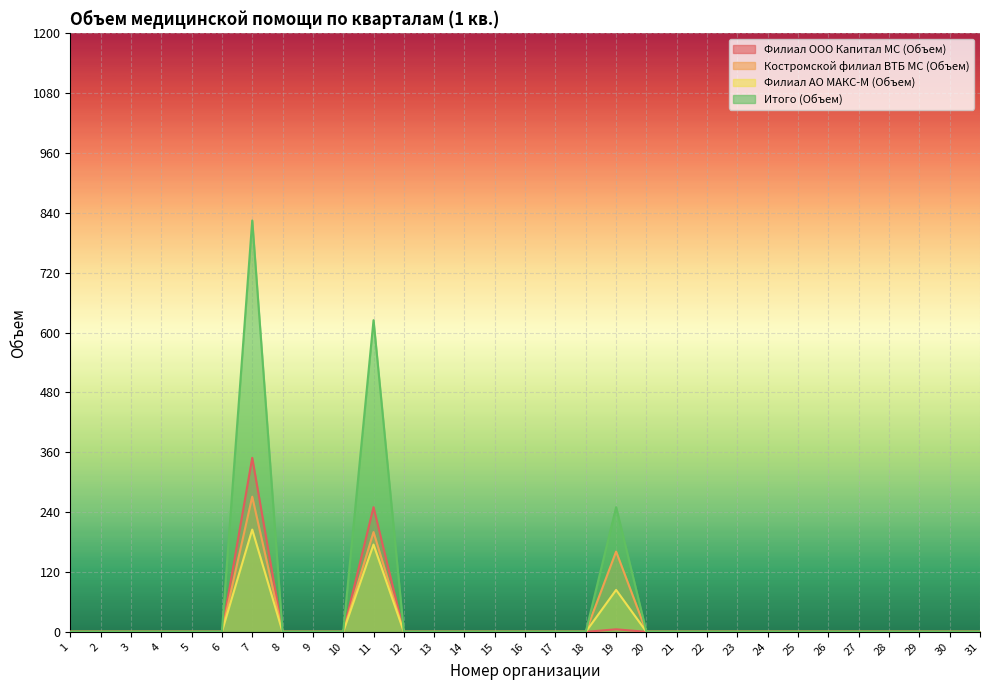

Which series has the largest total across all categories?

Итого (Объем)